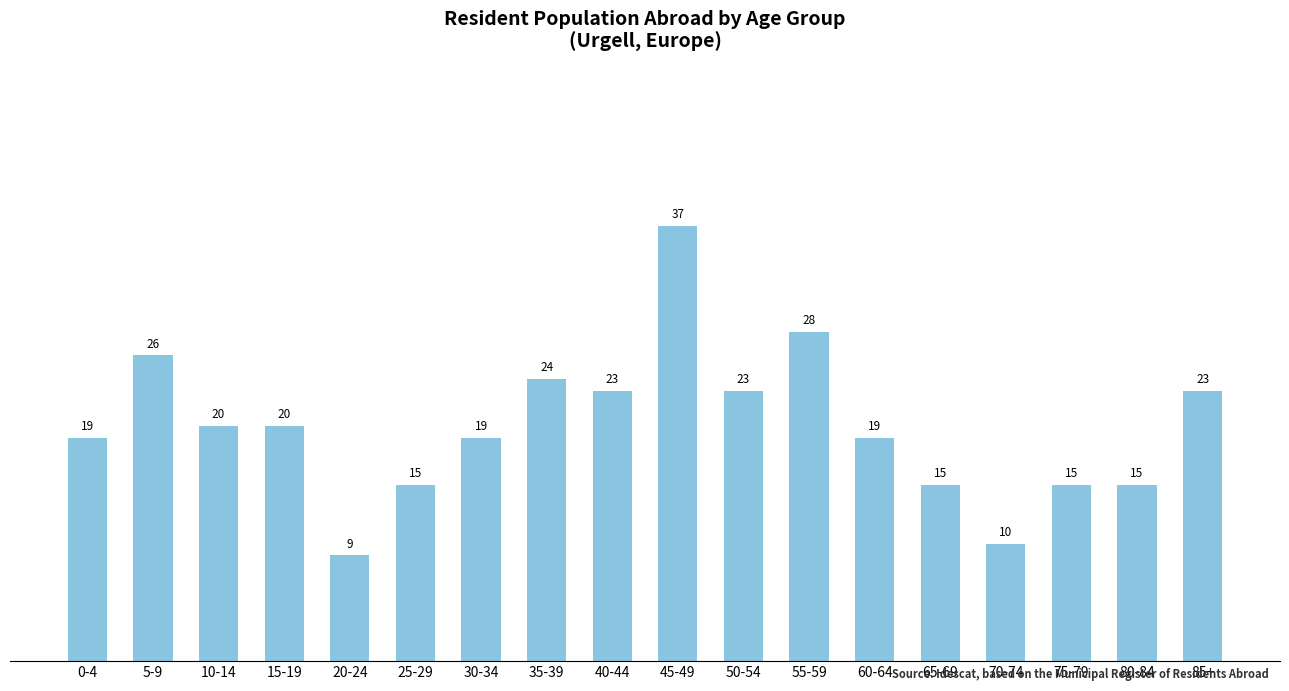

How many data points are less than 20?

9